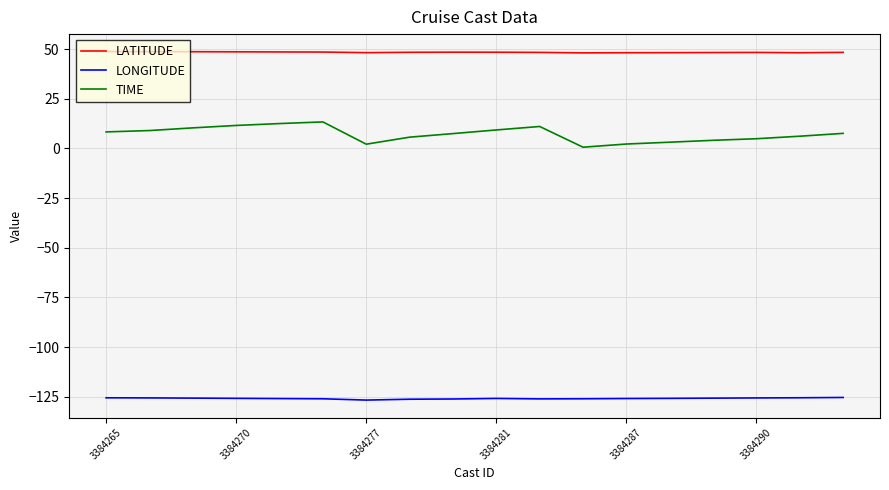

Which series has the largest total across all categories?

LATITUDE